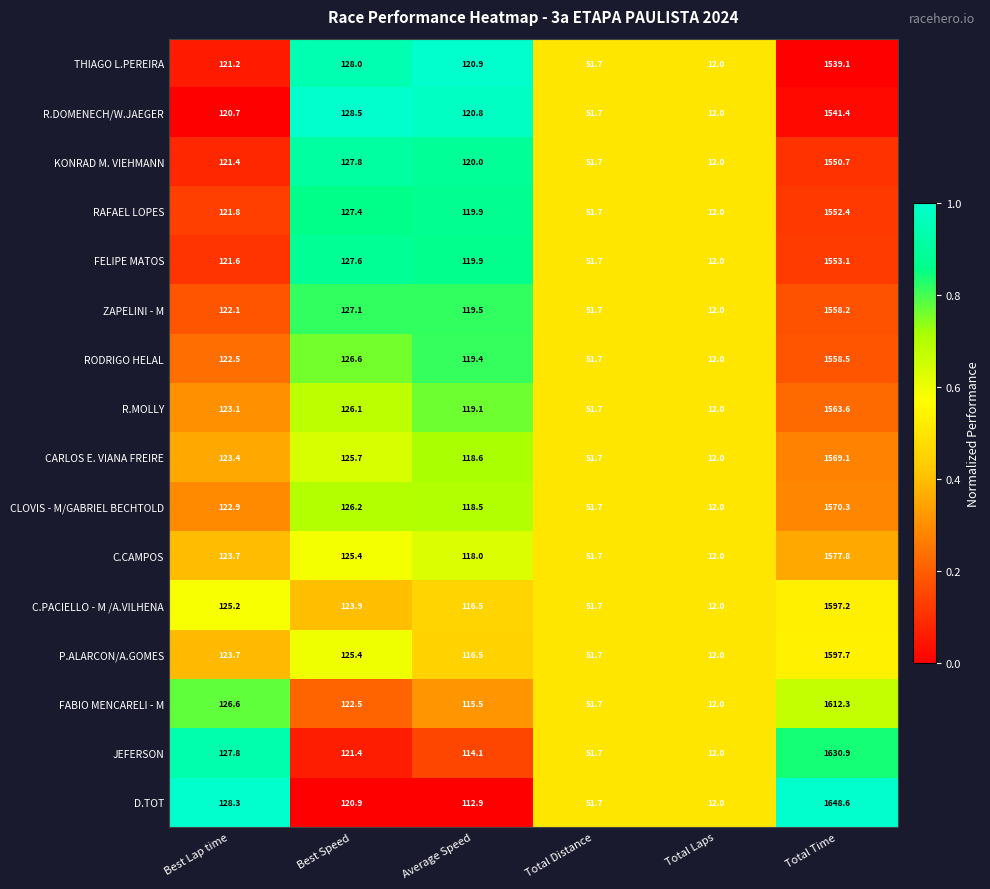

What is the sum of all FABIO MENCARELI - M values?

2040.6